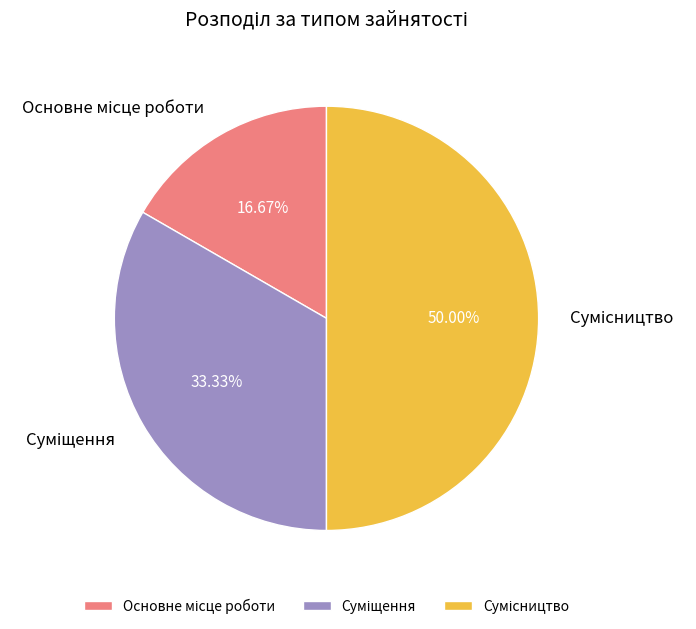

Which category has the biggest portion of the pie?

Сумісництво